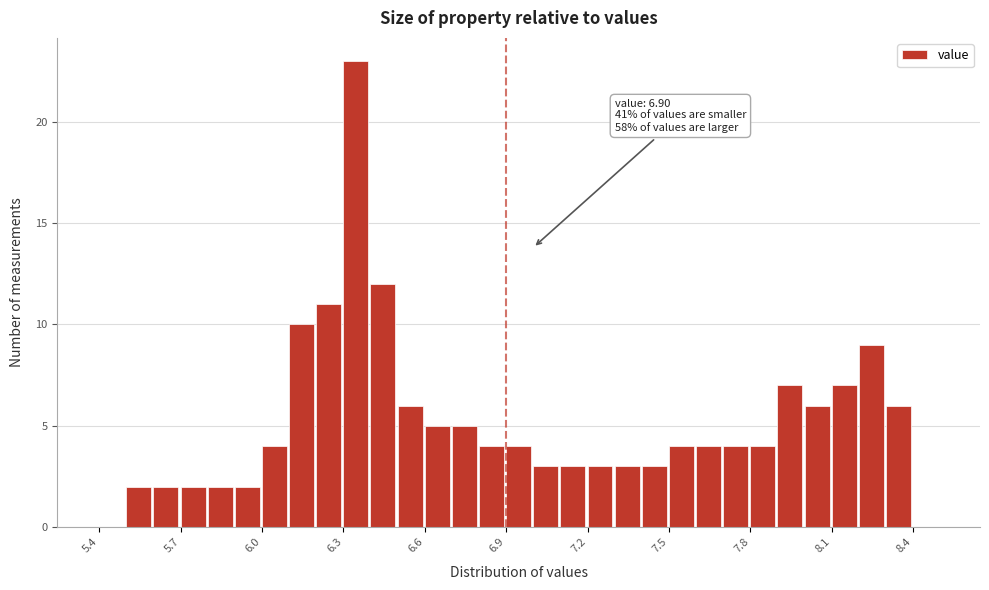

Around what value on the x-axis is the tallest bar? Give the approximate position of its centre, as read against the axis.

6.35